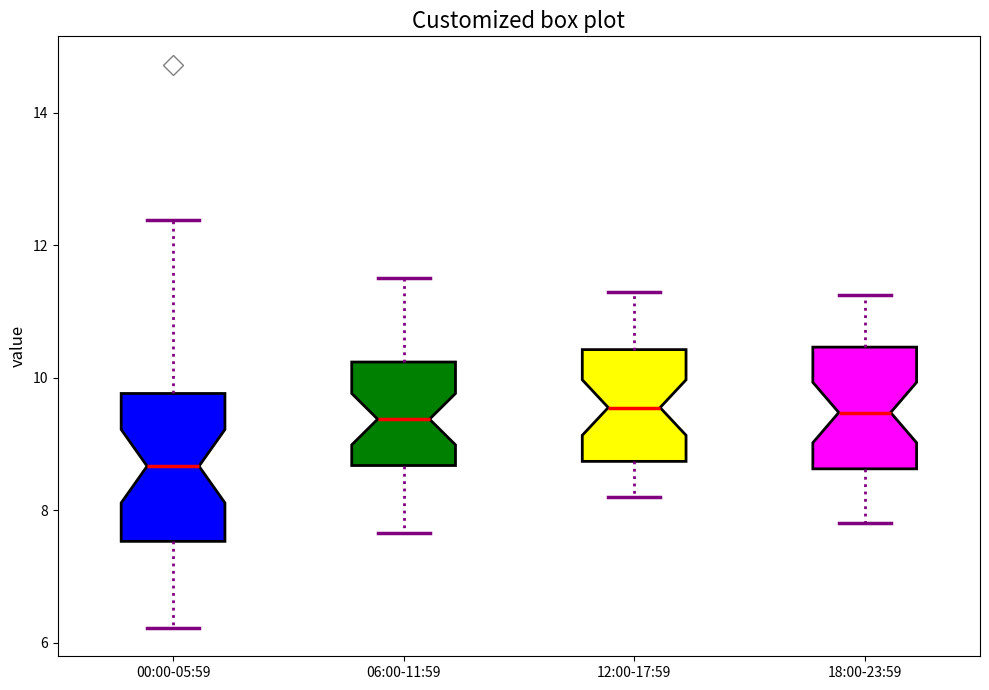

Where is the upper edge of the box for 00:00-05:59 on the y-axis? The values are not printed on the chart, so give them approximately, as read against the axis.

9.8